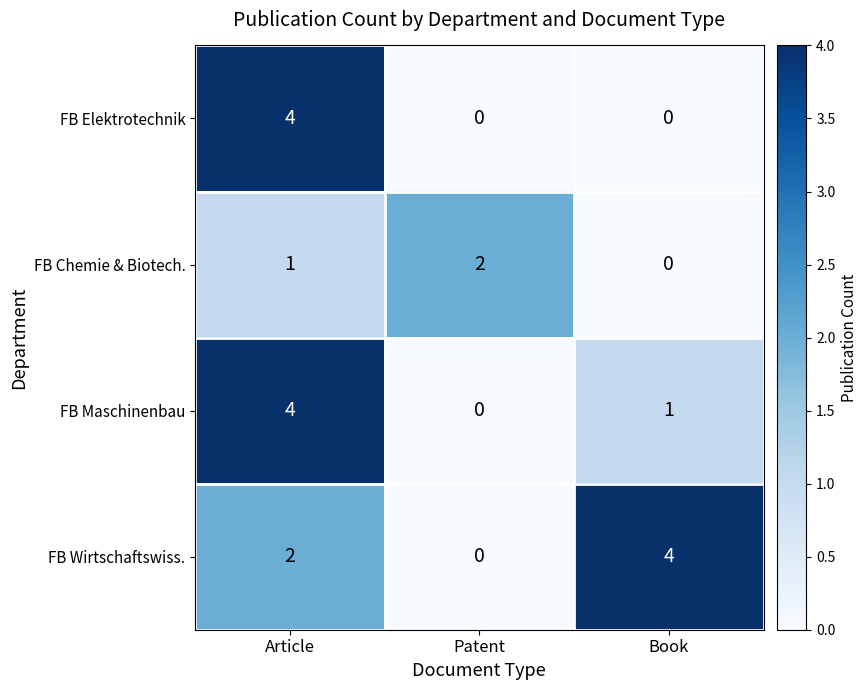

How many data points in FB Chemie & Biotech. are less than 1?

1